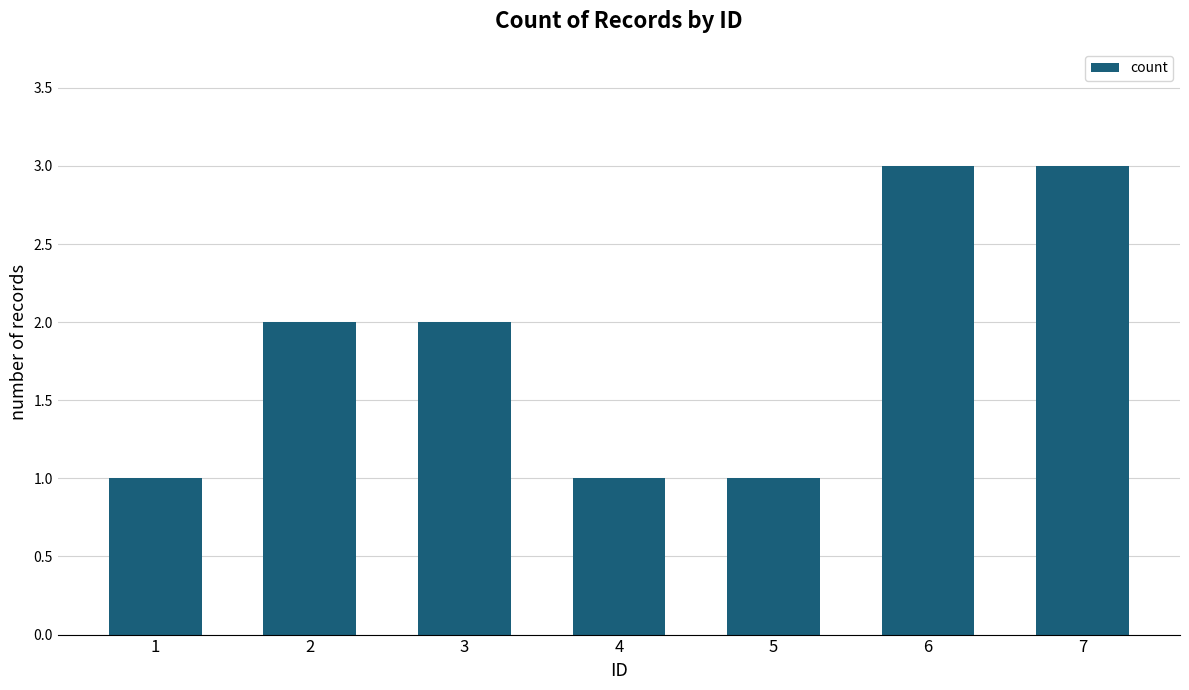

Reading left to right, transcribe all the data shown in this chart.

1=1	2=2	3=2	4=1	5=1	6=3	7=3